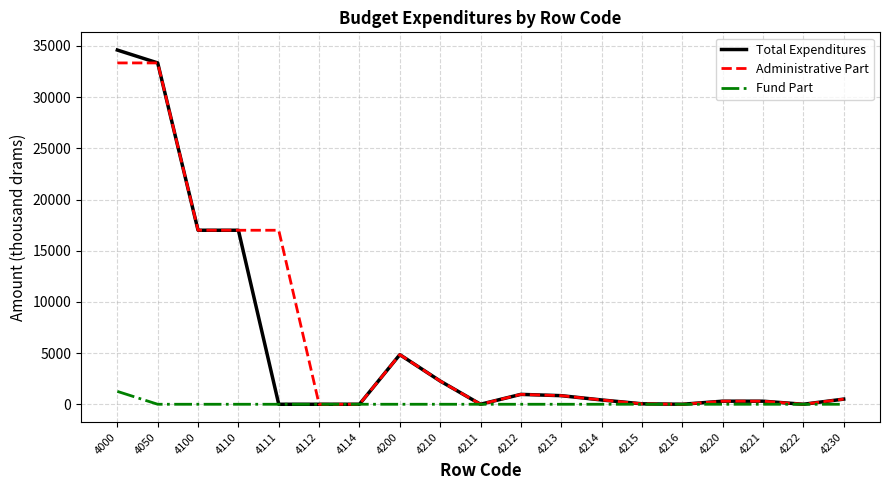

What is the difference between the Administrative Part values at 4214 and 4220?

120.0